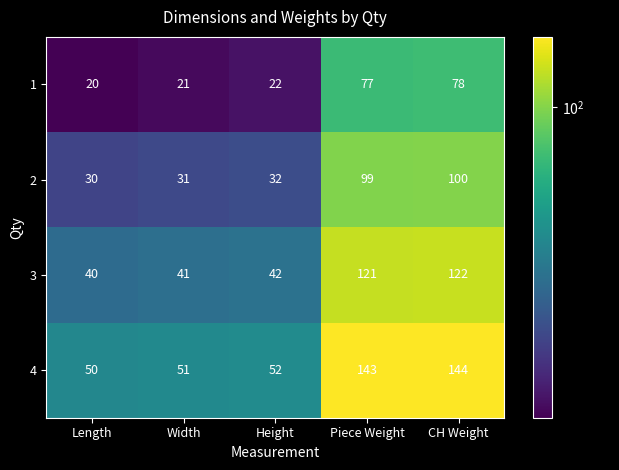

What is the minimum value shown in the chart?

20